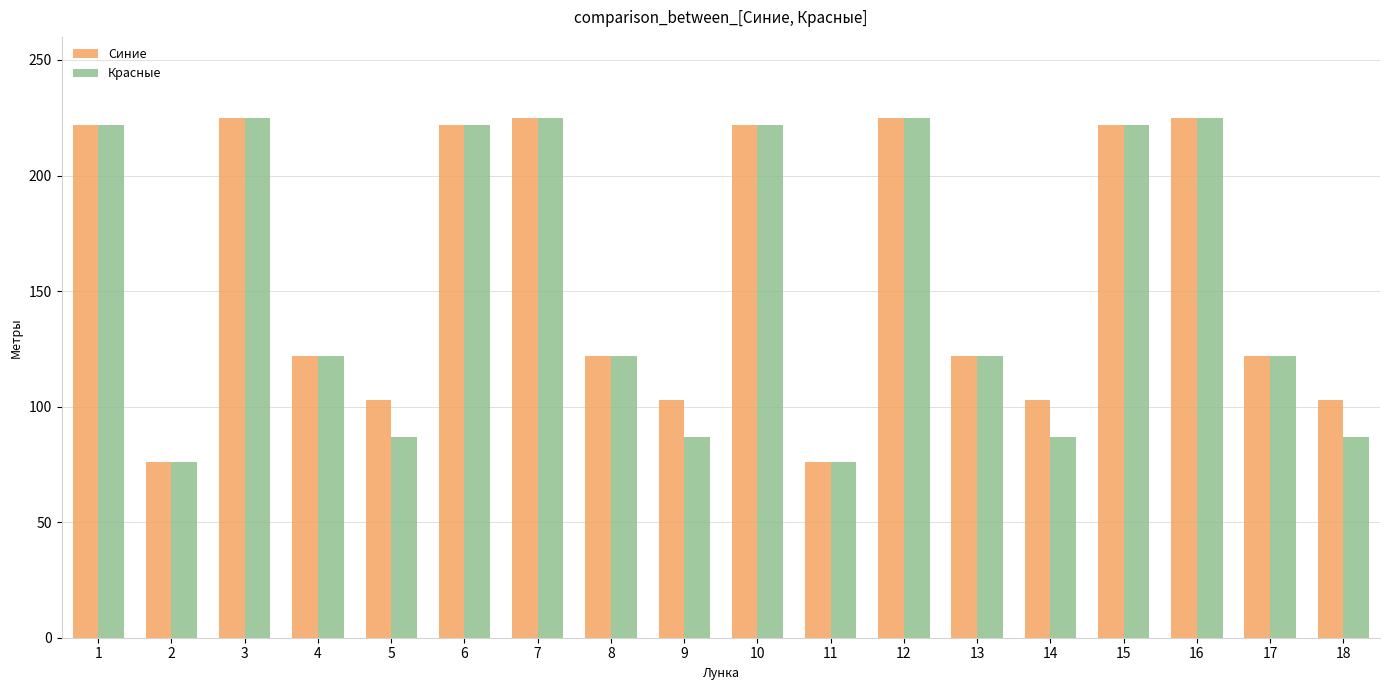

Which series has the largest total across all categories?

Синие